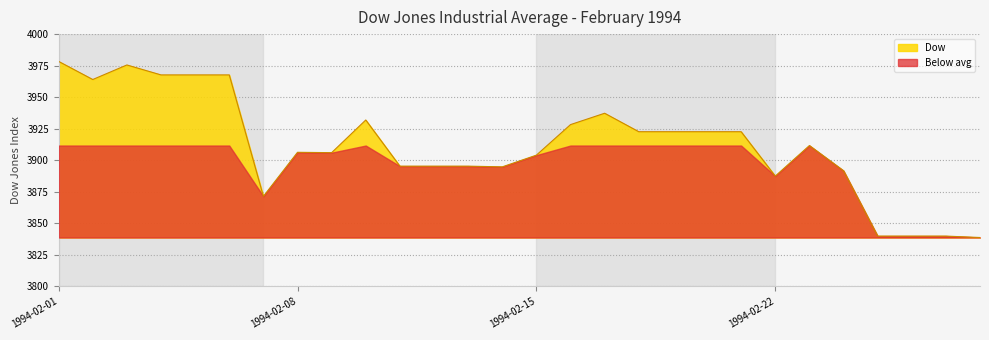

What is the difference between the second highest and second lowest values?

135.6